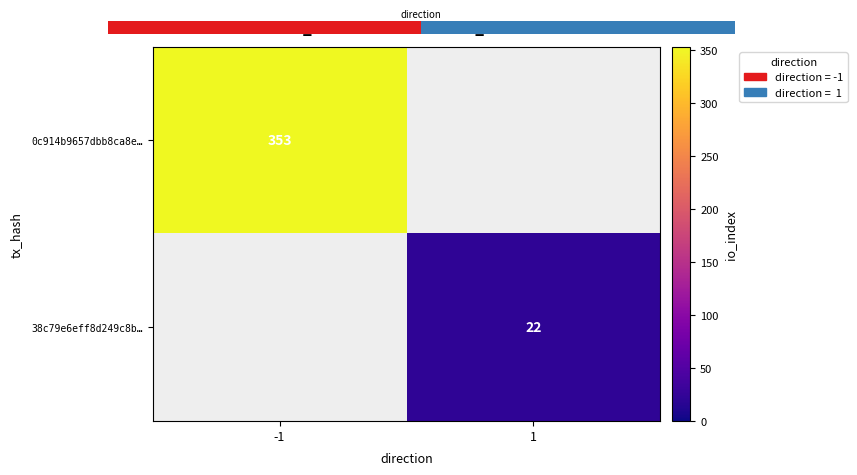

True or false: 0c914b9657dbb8ca8e… has a value of 353 at -1.

True